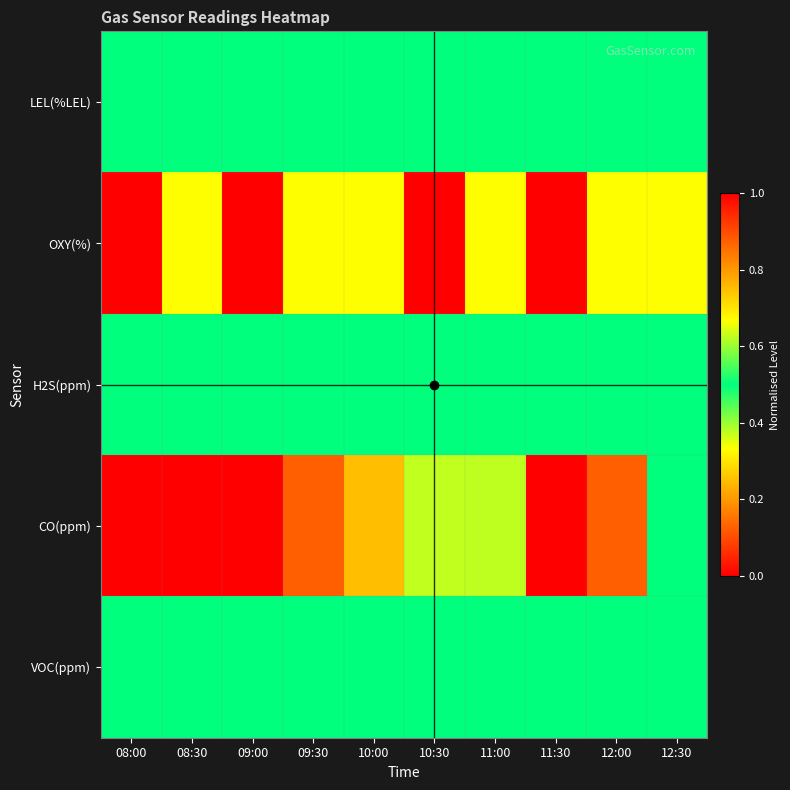

Reading right to left, list all the values displayed in this chart.

LEL(%LEL): 12:30=0.5	12:00=0.5	11:30=0.5	11:00=0.5	10:30=0.5	10:00=0.5	09:30=0.5	09:00=0.5	08:30=0.5	08:00=0.5
OXY(%): 12:30=0.3	12:00=0.7	11:30=0.0	11:00=0.3	10:30=1.0	10:00=0.3	09:30=0.7	09:00=0.0	08:30=0.3	08:00=1.0
H2S(ppm): 12:30=0.5	12:00=0.5	11:30=0.5	11:00=0.5	10:30=0.5	10:00=0.5	09:30=0.5	09:00=0.5	08:30=0.5	08:00=0.5
CO(ppm): 12:30=0.5	12:00=0.1	11:30=0.0	11:00=0.4	10:30=0.6	10:00=0.2	09:30=0.1	09:00=0.0	08:30=0.0	08:00=1.0
VOC(ppm): 12:30=0.5	12:00=0.5	11:30=0.5	11:00=0.5	10:30=0.5	10:00=0.5	09:30=0.5	09:00=0.5	08:30=0.5	08:00=0.5